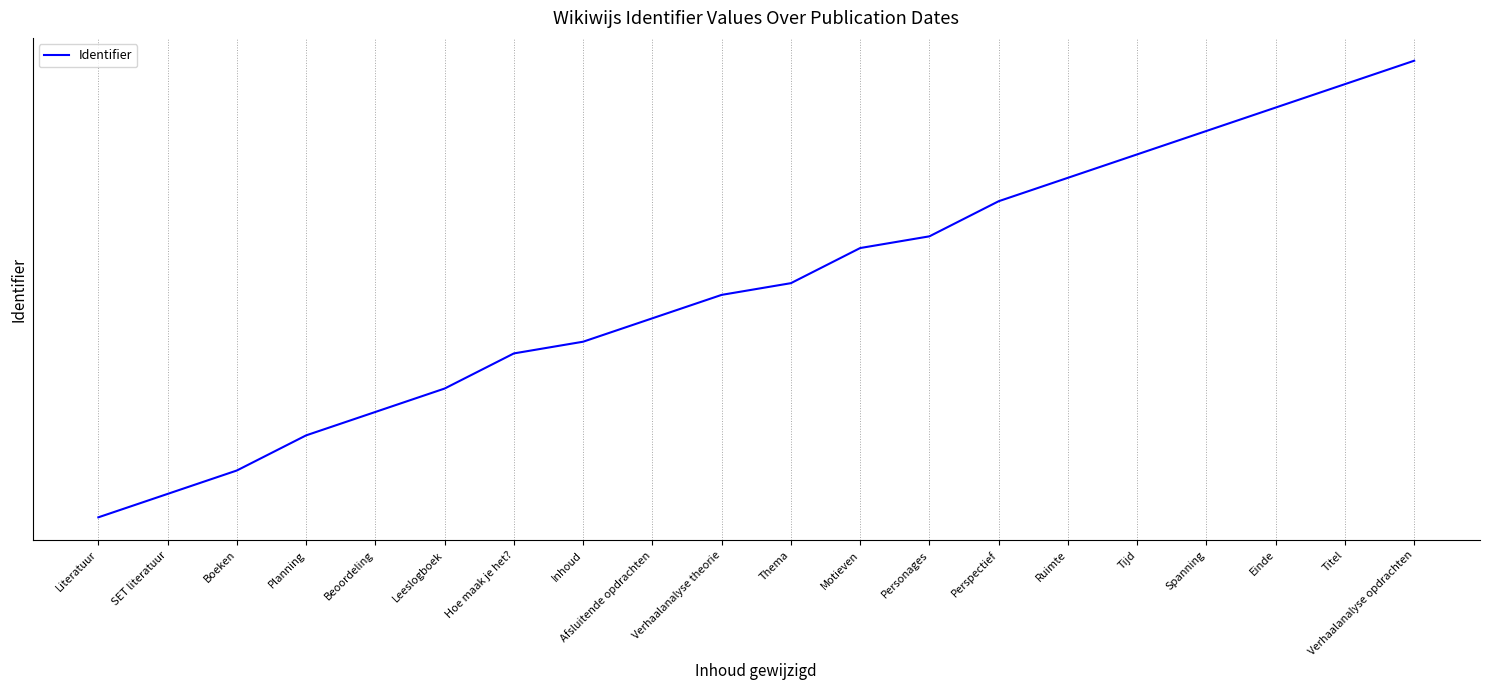

Does the chart have visible grid lines?

Yes